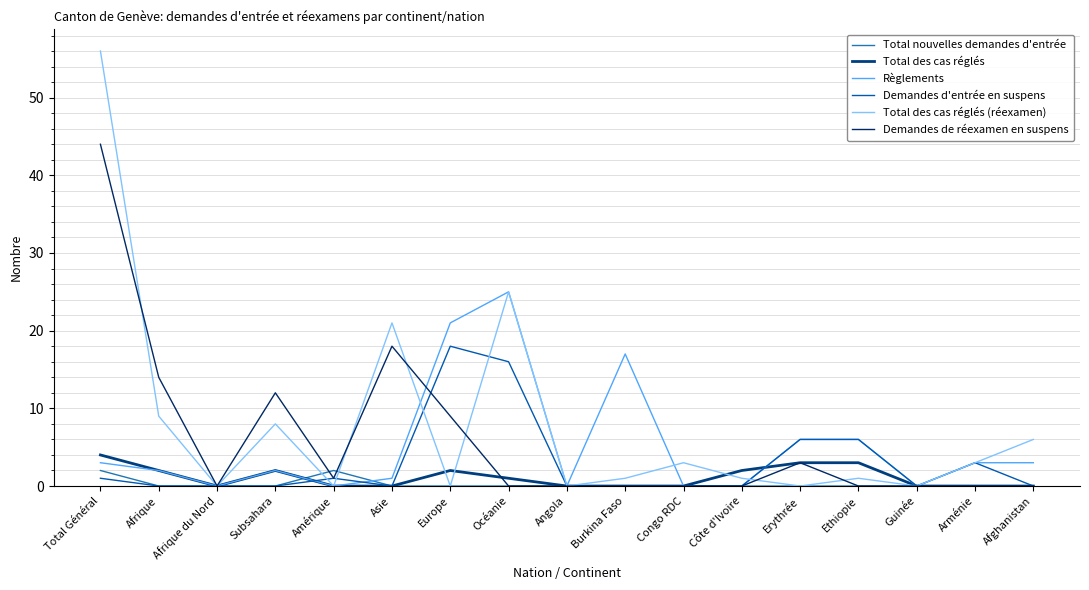

Is this an area chart (filled region under the line)?

No